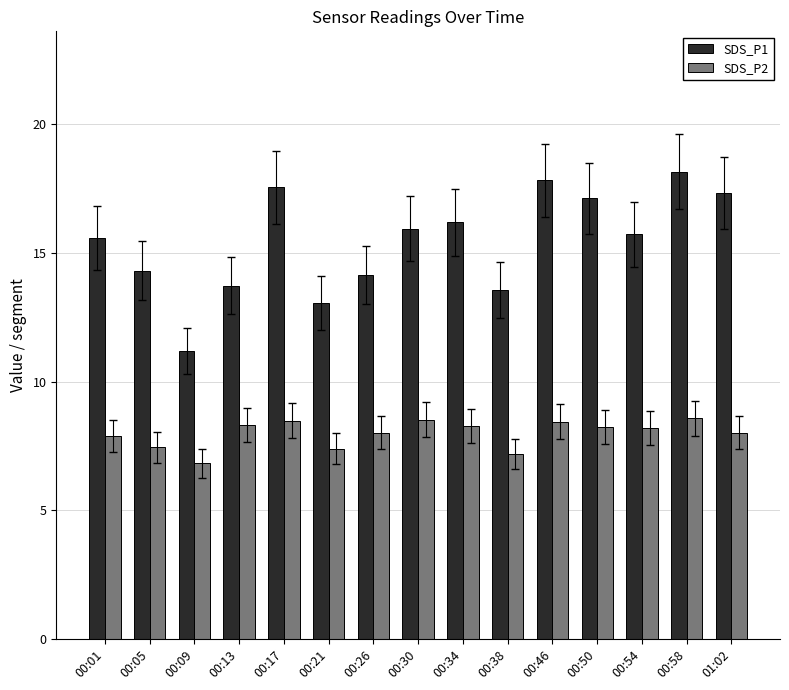

What is the difference between the maximum and minimum values in the SDS_P1 series?

7.0